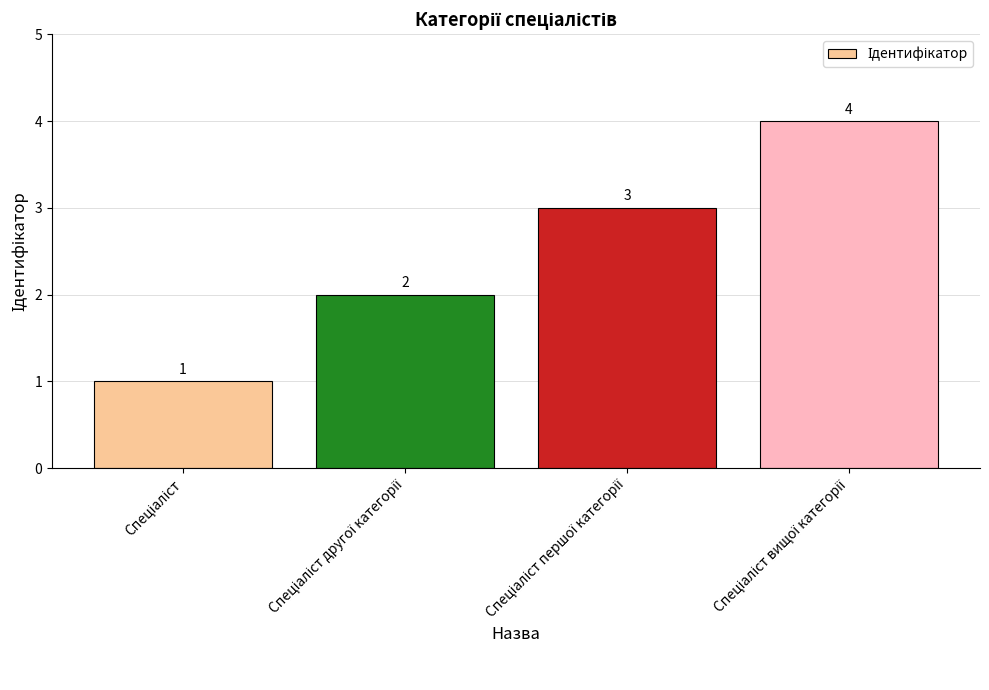

How many values are between 2 and 4?

3